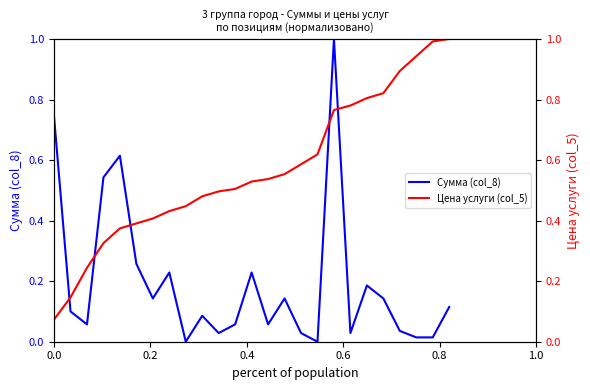

What is the highest value of the Сумма (col_8) series?

1.0